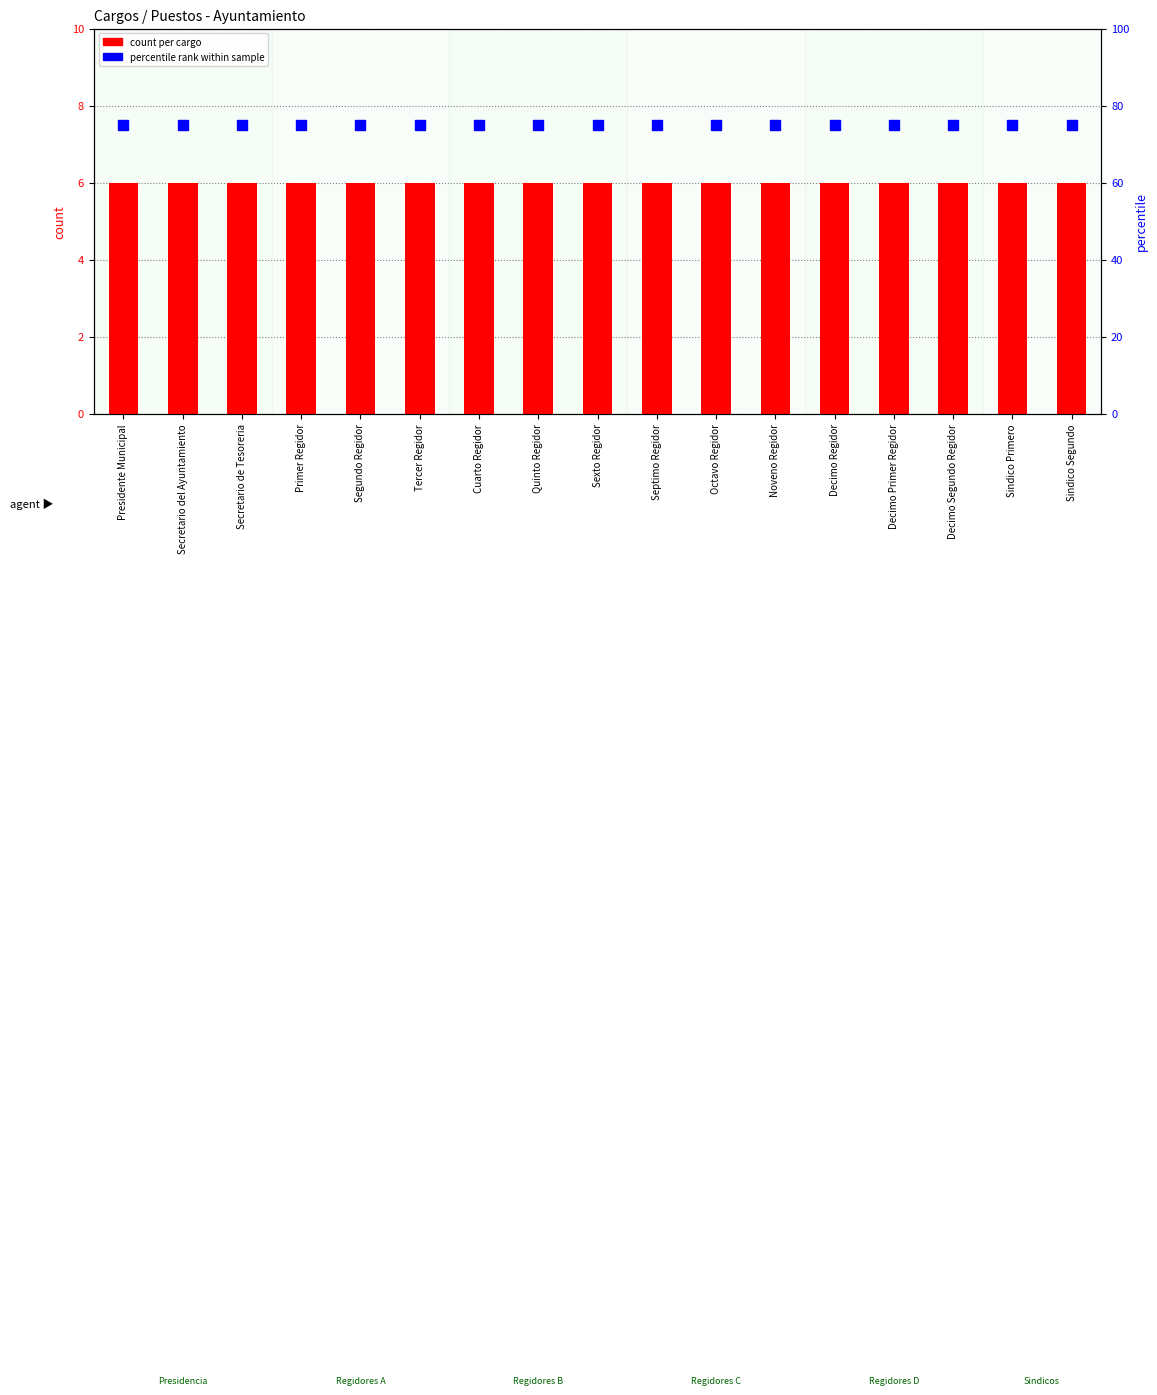

Count the number of categories in the chart.

17